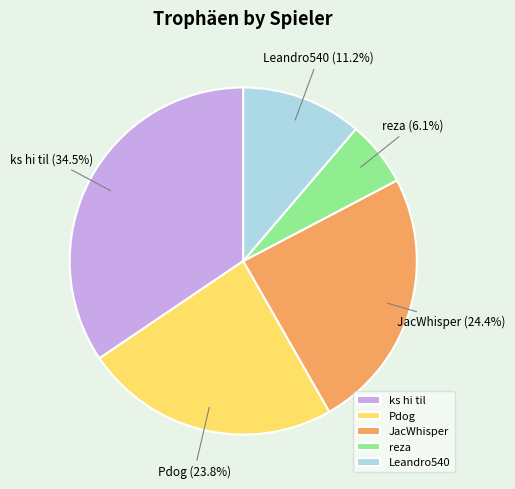

How many segments does this pie chart have?

5